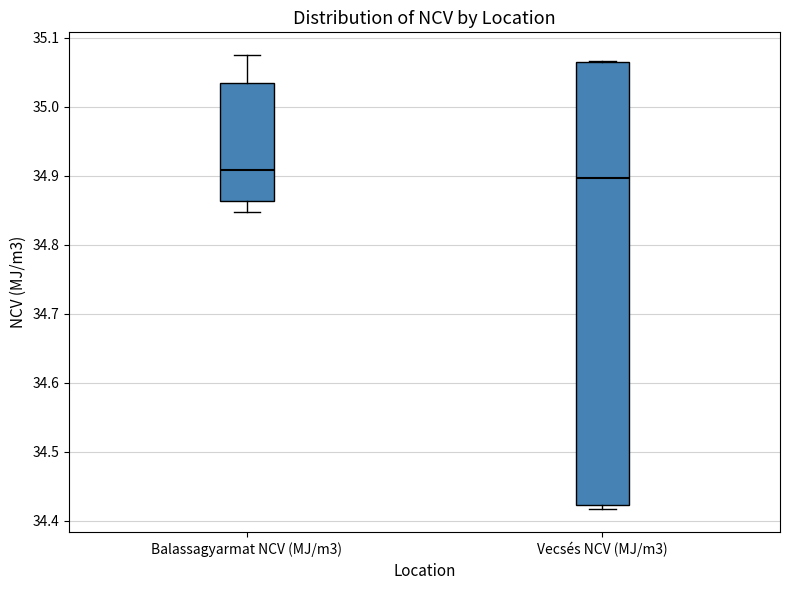

Reading left to right, read every box against the y-axis: the position of its median line, the range the box covers, and the ends of its whiskers. The values are not printed on the chart, so give them approximately, as read against the axis.

Balassagyarmat NCV (MJ/m3): median 34.91, box 34.86 to 35.03, whiskers 34.85 to 35.08
Vecsés NCV (MJ/m3): median 34.90, box 34.42 to 35.06, whiskers 34.42 (just below the box's lower edge) to 35.07